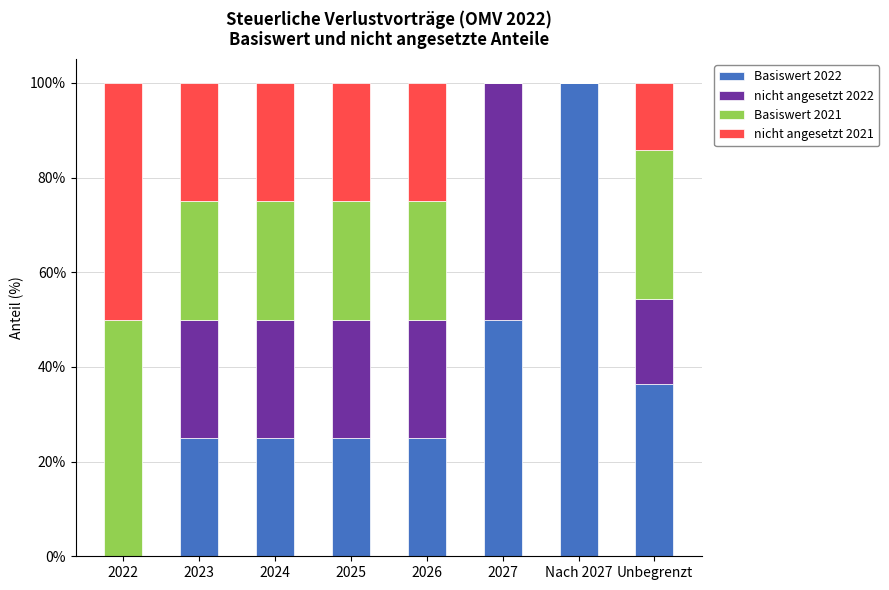

What is the total value across all series at Unbegrenzt?

100.0